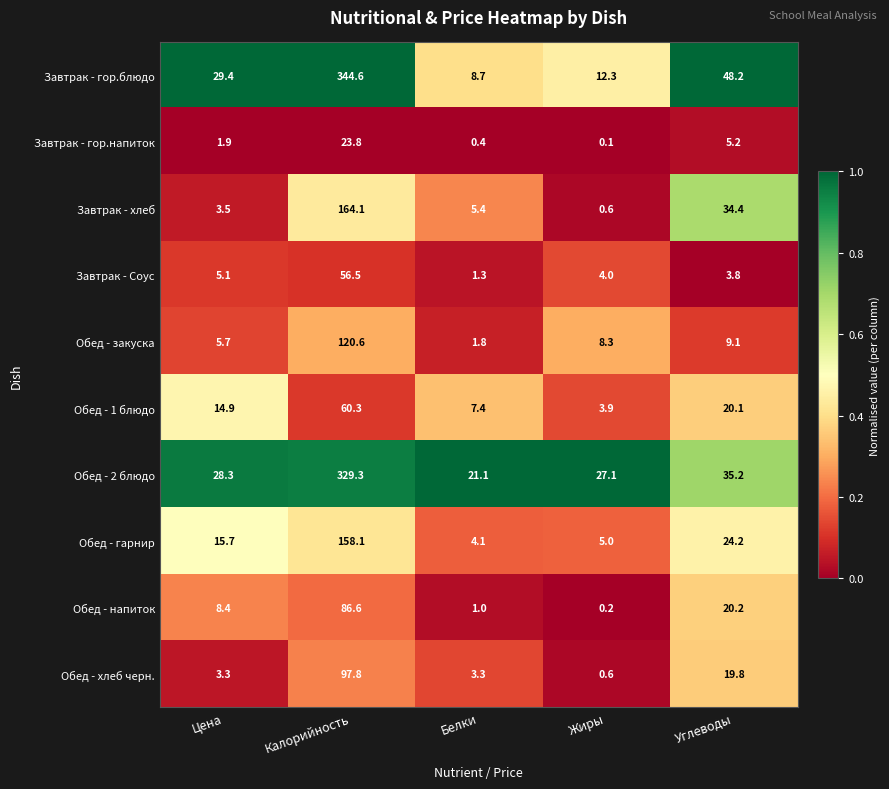

Between Белки and Жиры, which series saw the biggest shift?

Обед - закуска